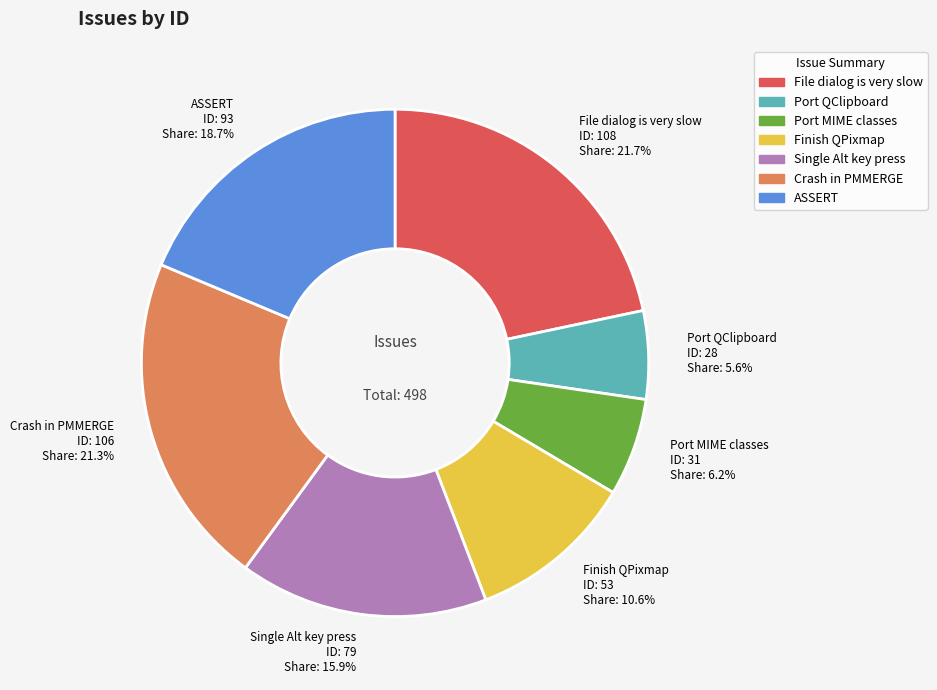

What is the ratio of the value at File dialog is very slow to the value at ASSERT?

1.2